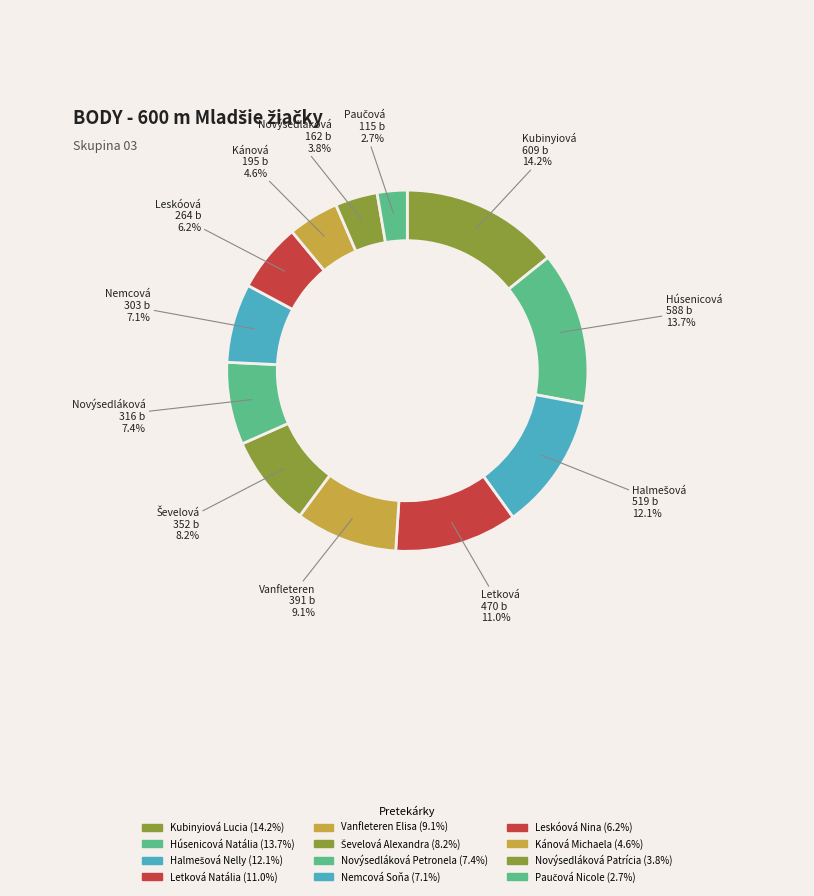

Which slice is the smallest?

Paučová Nicole